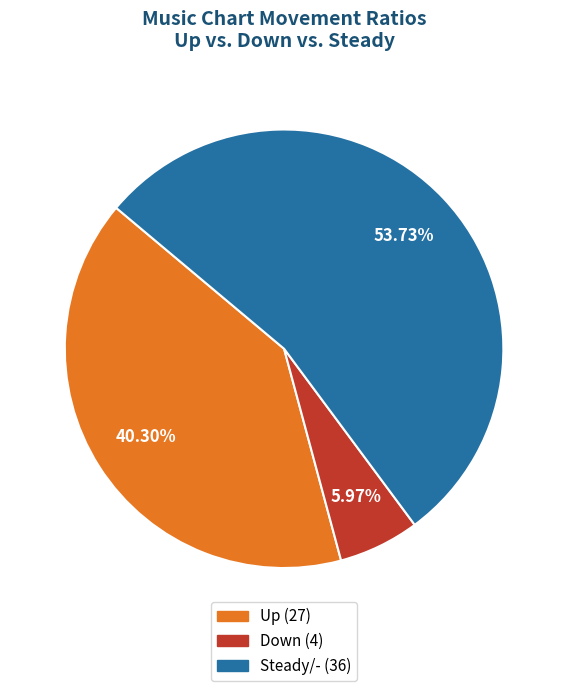

How many segments does this pie chart have?

3